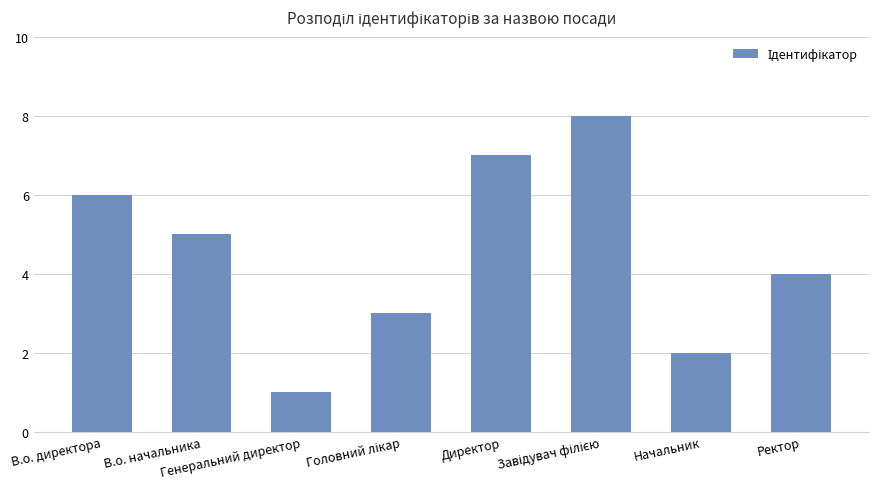

Does the chart contain any negative values?

No